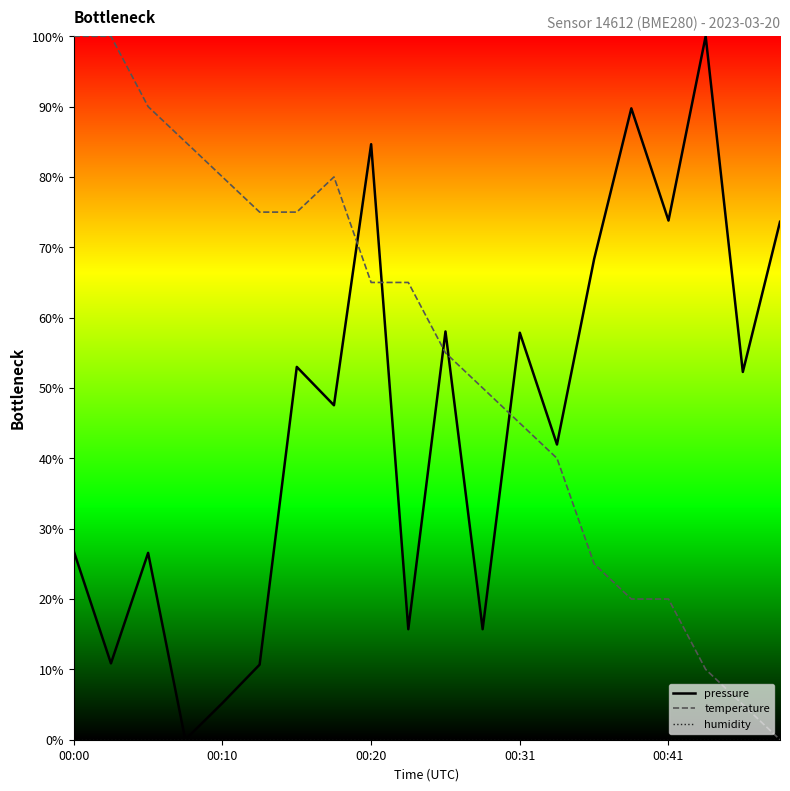

True or false: pressure has more than 1 interior local peaks.

True